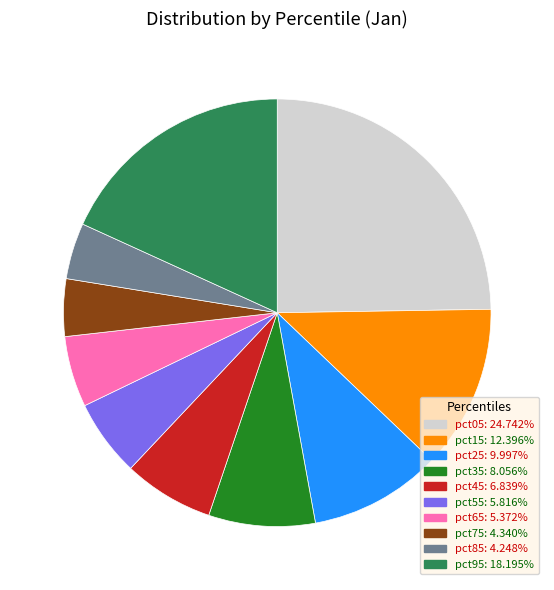

Count the number of slices in the pie.

10